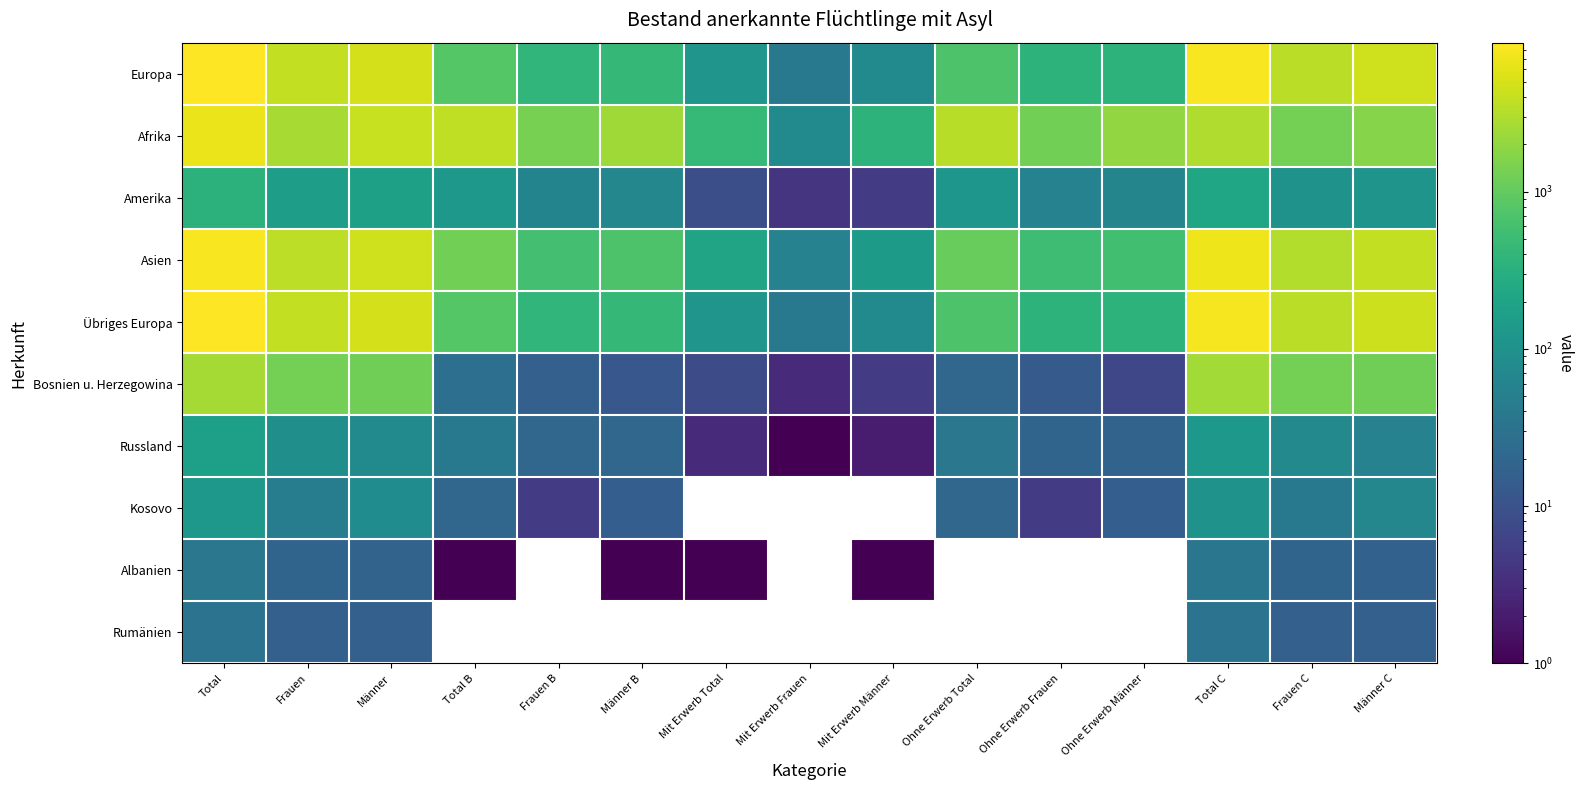

The Russland series shows 36.5 at Männer C. True or false?

False